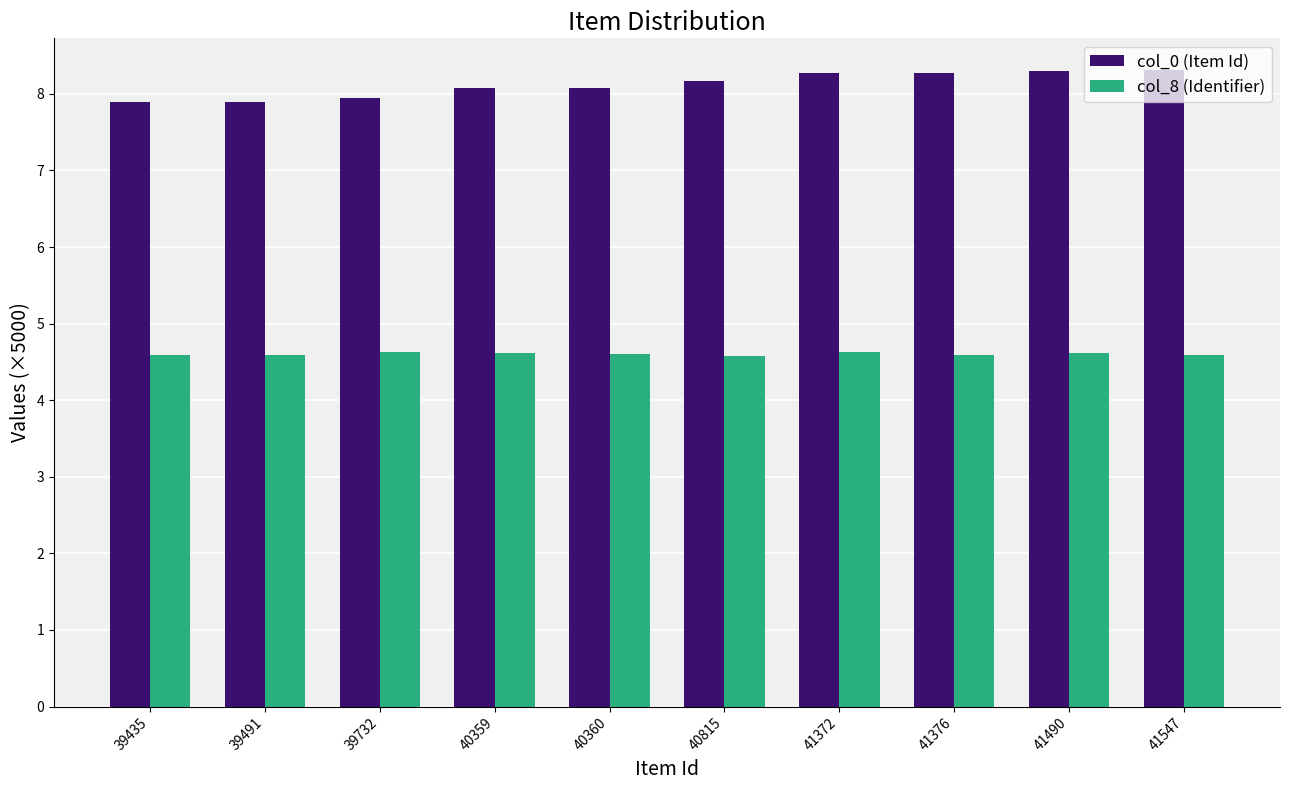

Is it true that col_8 (Identifier) equals 4.6 at 39732?

True